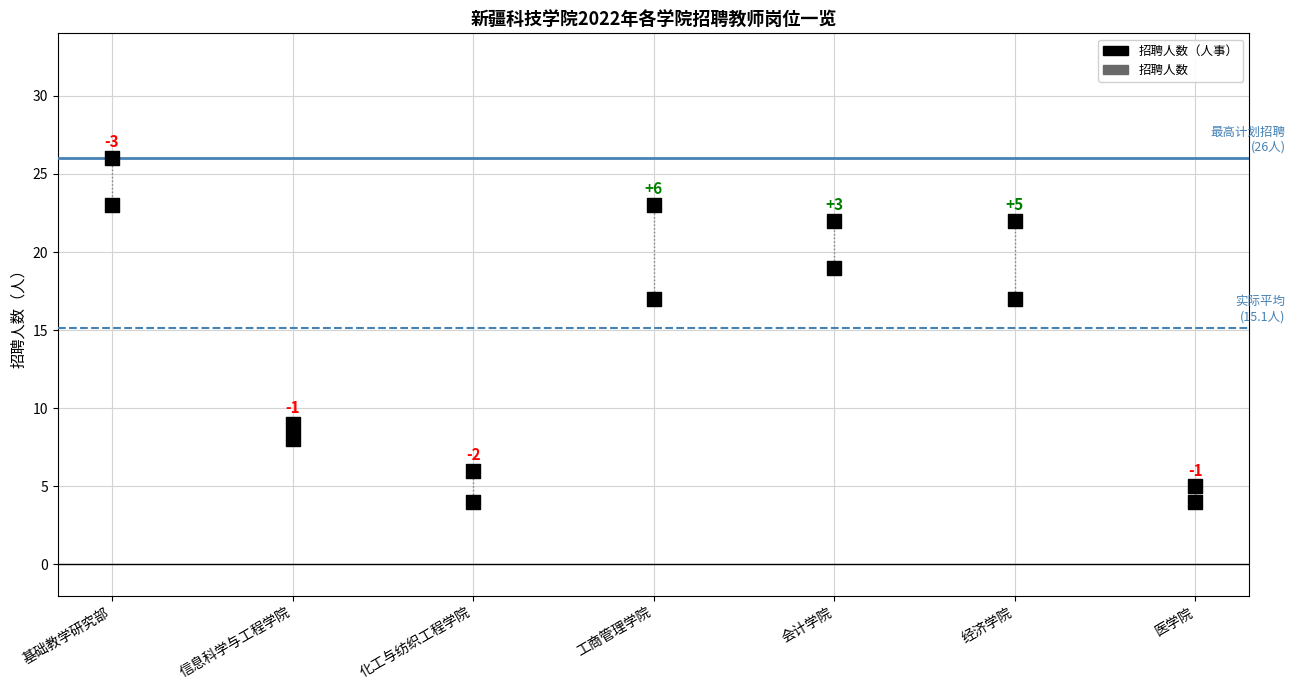

Which series reaches the maximum Y coordinate?

招聘人数（人事）